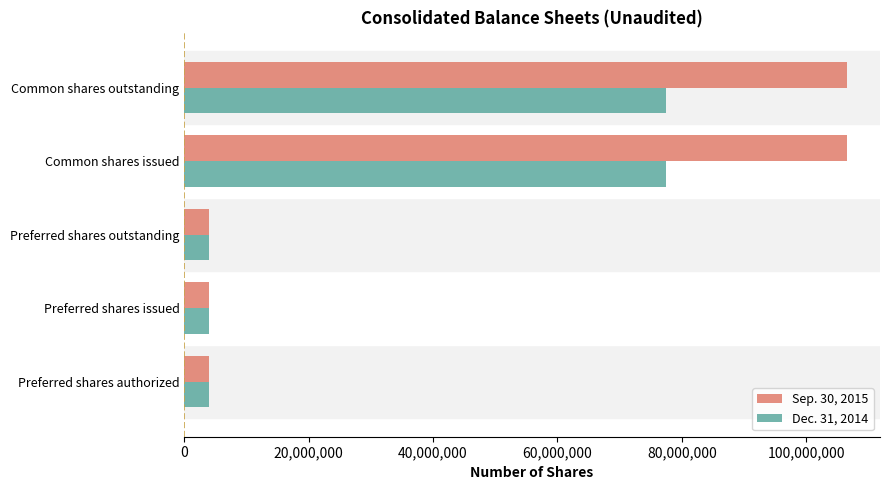

What is the sum of all Sep. 30, 2015 values?

225087068